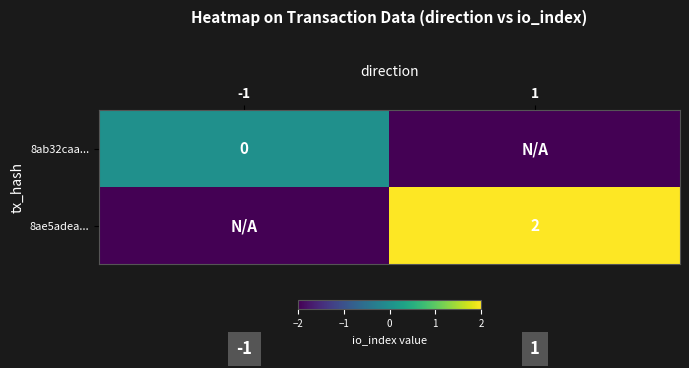

Is it true that 8ae5adea... equals 2 at 1?

True